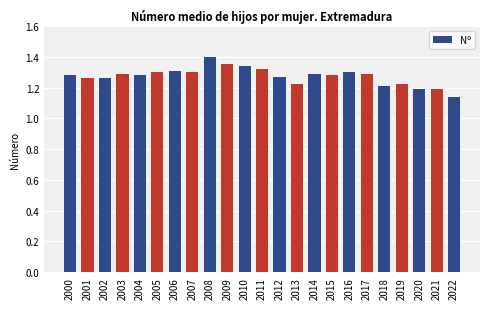

How many data points does each series have?

23